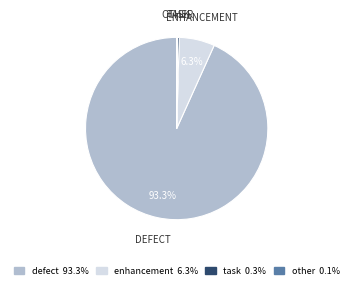

To the nearest percent, what percentage of the pie is defect?

93%